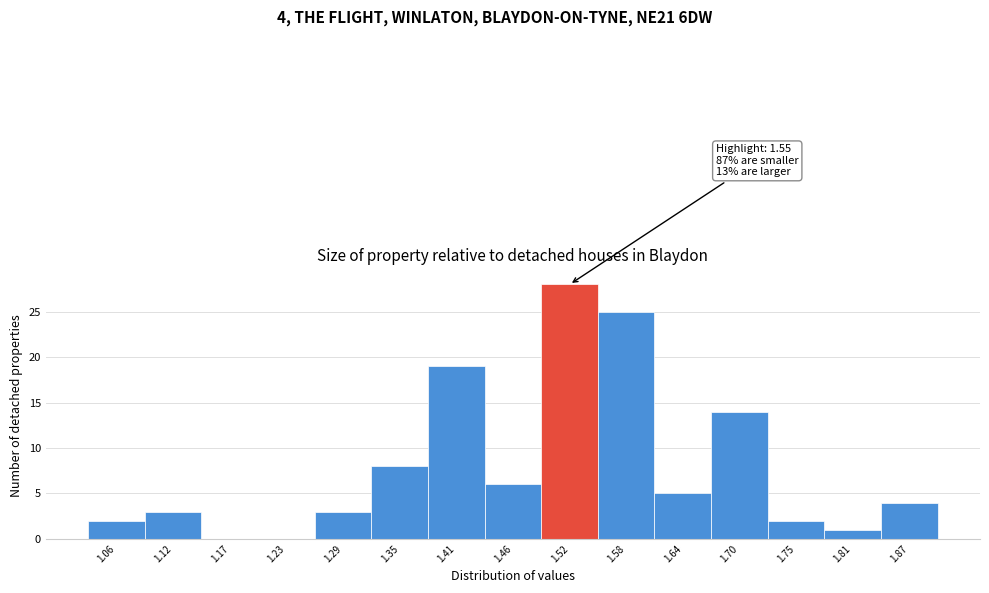

Over which range of the x-axis is the bar tallest?

1.494 to 1.552